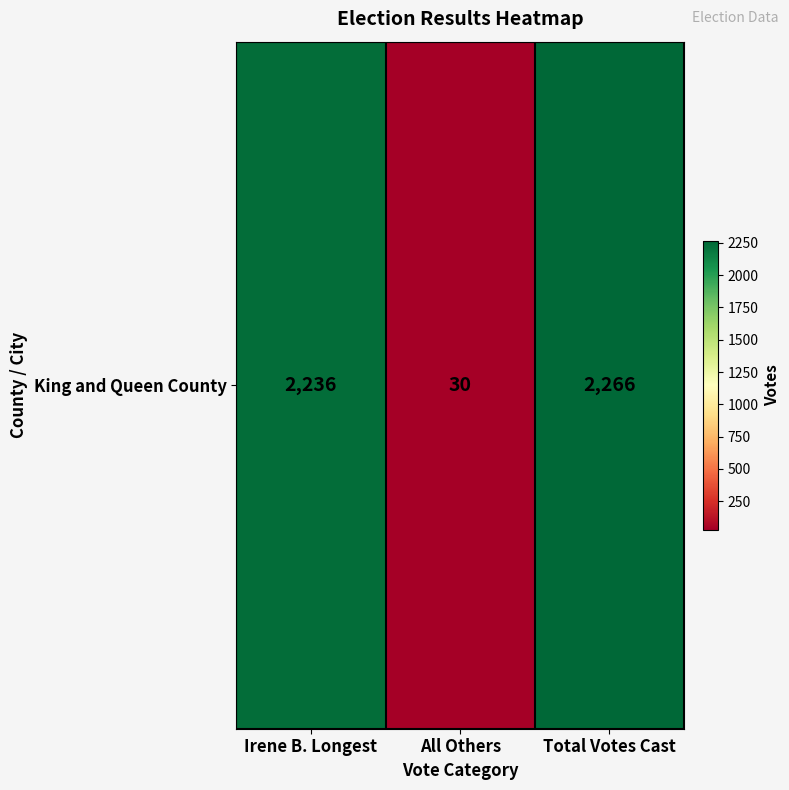

Reading left to right, what are all the values shown in this chart?

Irene B. Longest=2236	All Others=30	Total Votes Cast=2266